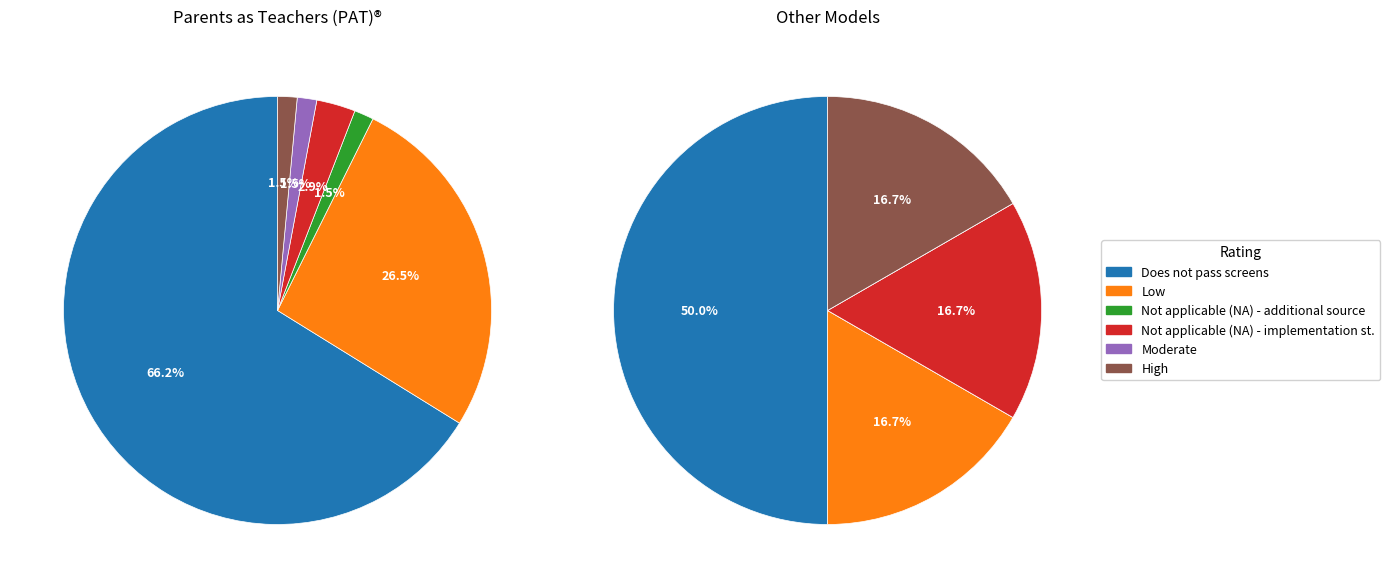

What portion of the pie excludes 5?

98.5%